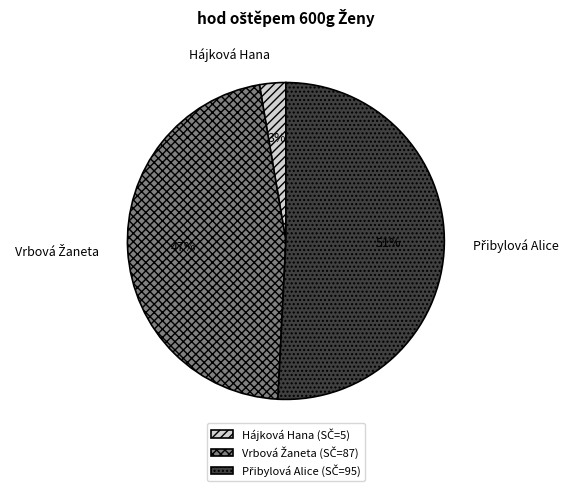

Is Hájková Hana the majority of the pie?

No